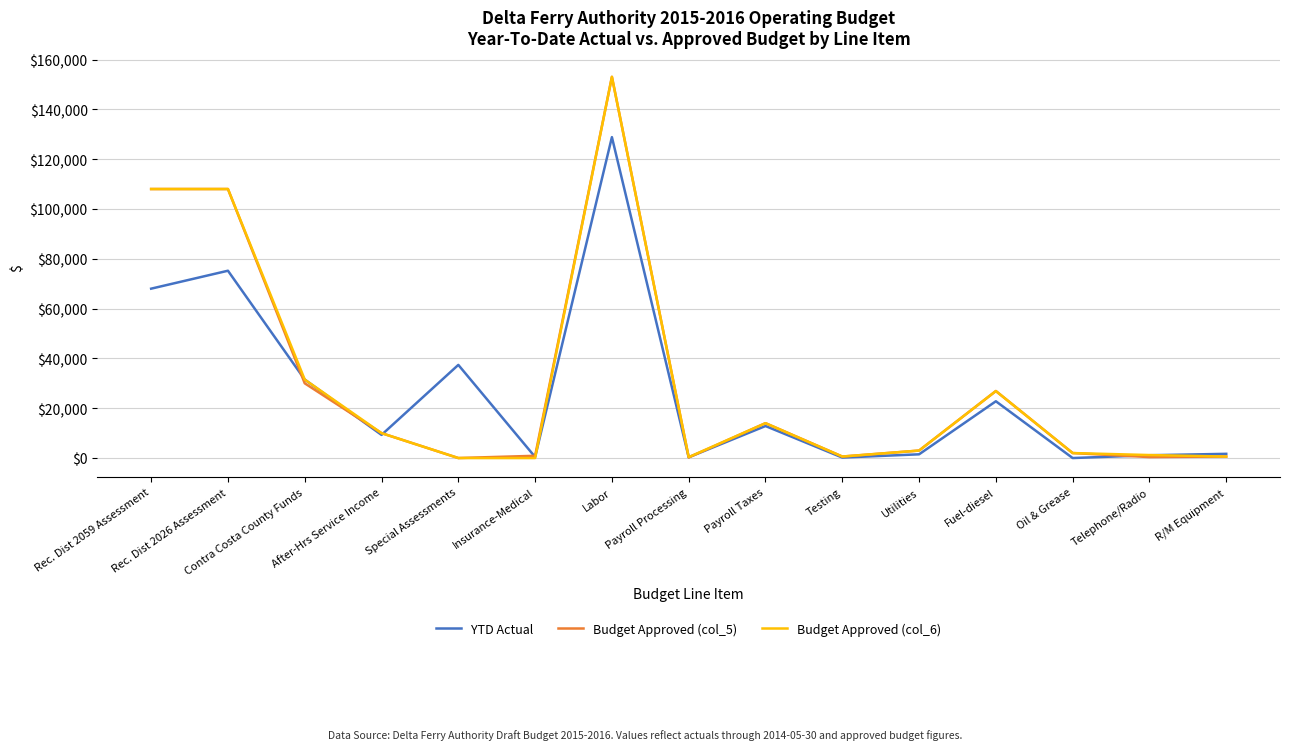

What are all the series names shown in the legend?

YTD Actual, Budget Approved (col_5), Budget Approved (col_6)